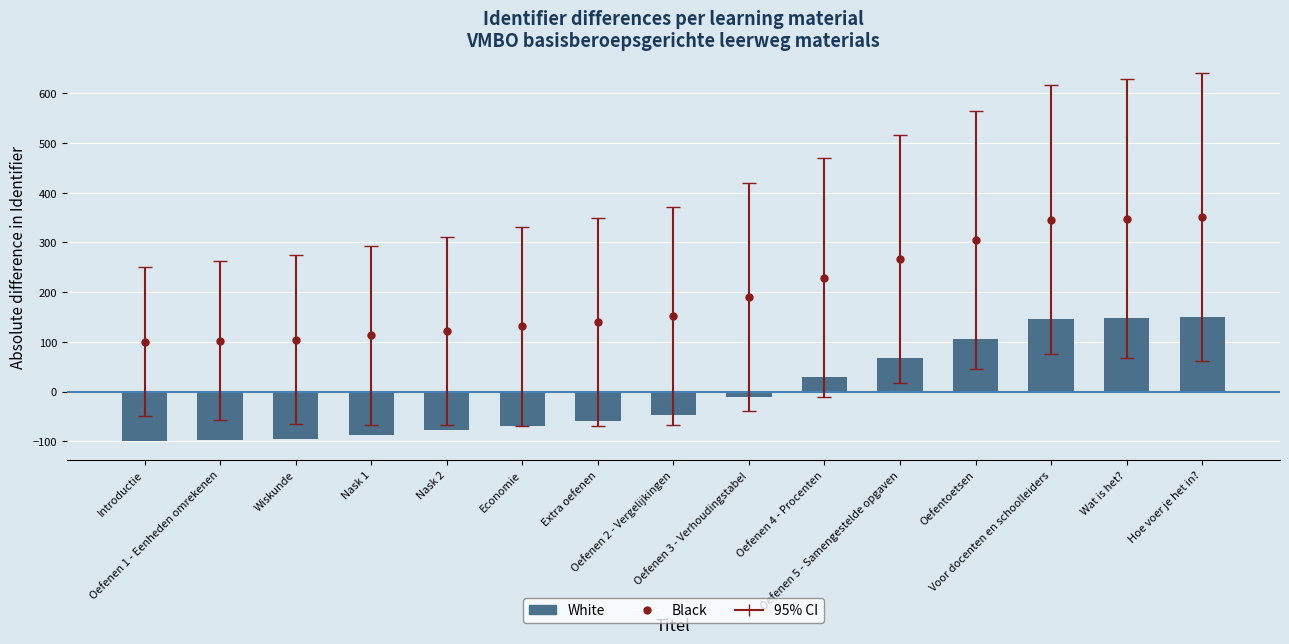

What is the change in value from Economie to Wat is het??

+217